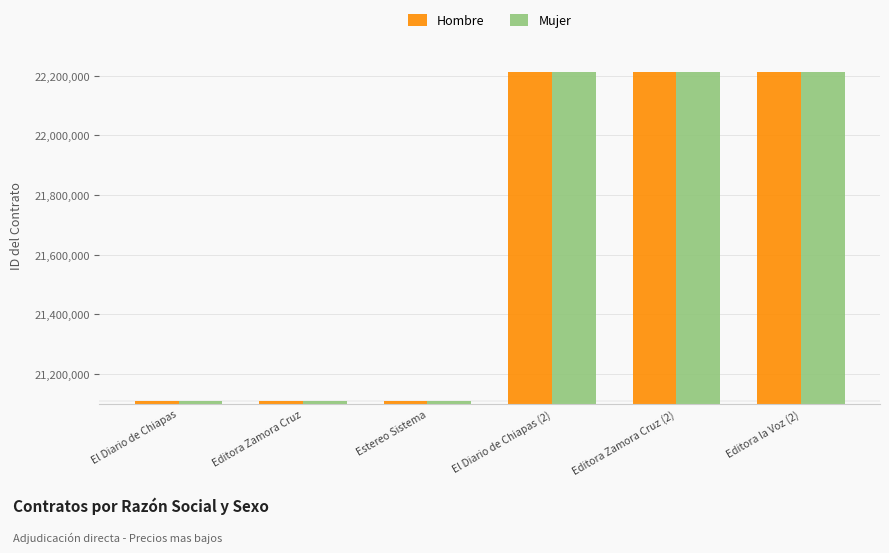

What is the maximum value for Mujer?

22212038